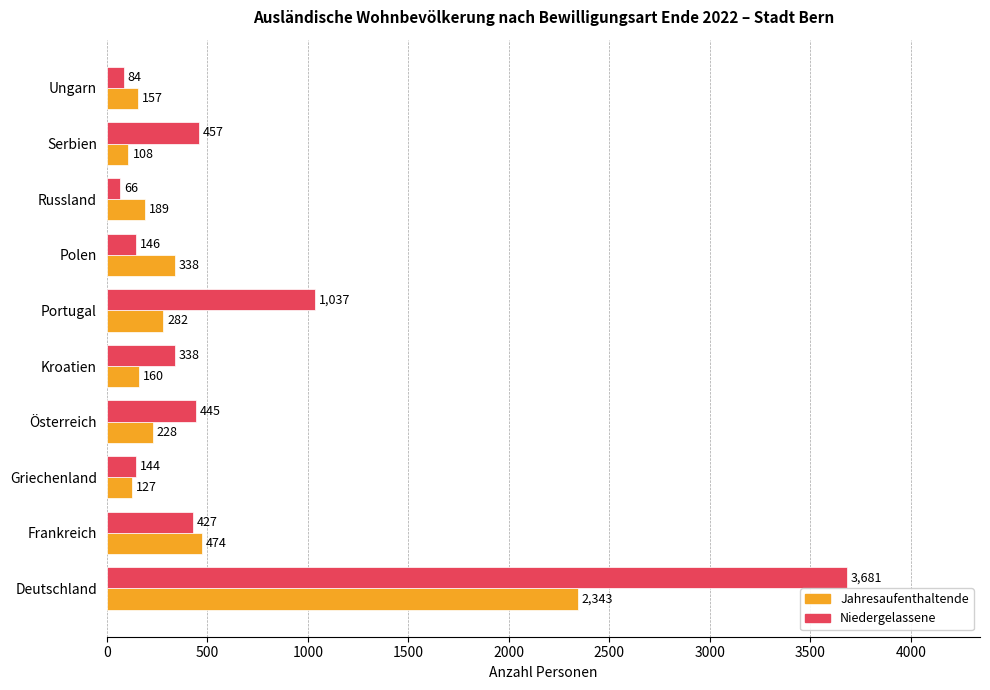

Which category has the lowest value in the Niedergelassene series?

Russland